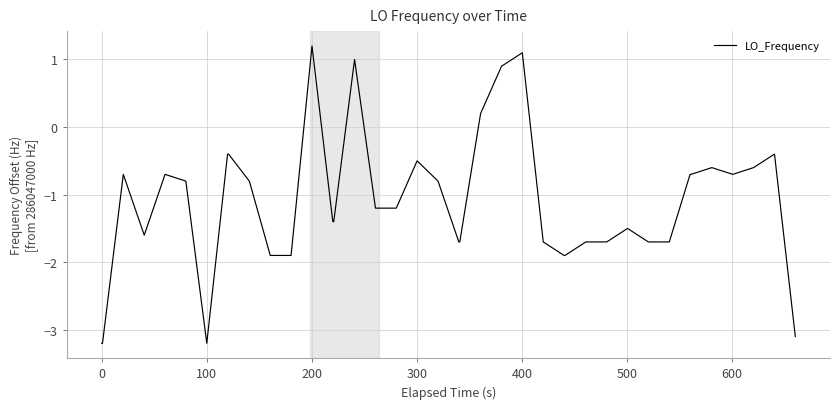

What is the difference between the maximum and minimum values?

4.4